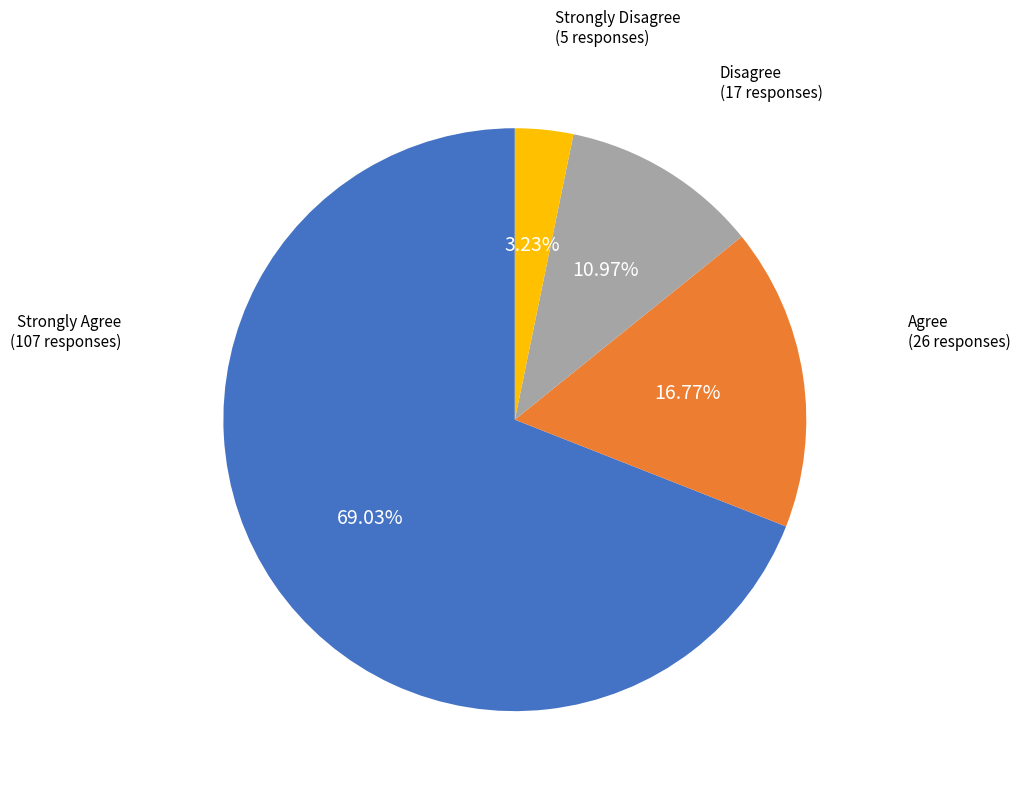

Is there a majority slice in this chart?

Yes